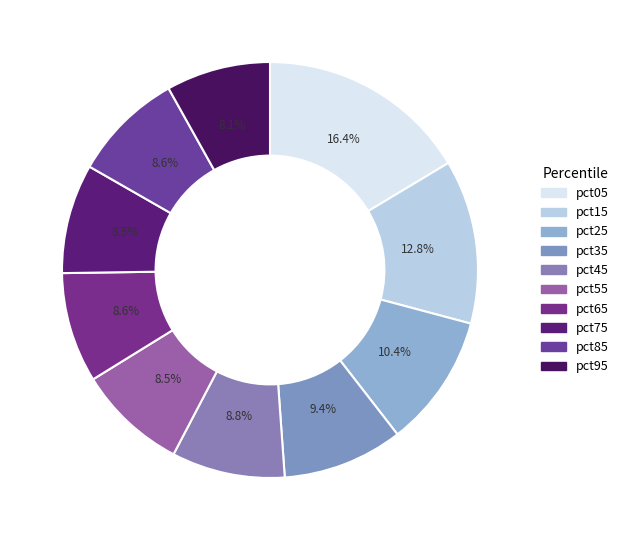

To the nearest percent, what is the difference between the largest and smallest slice percentages?

8%